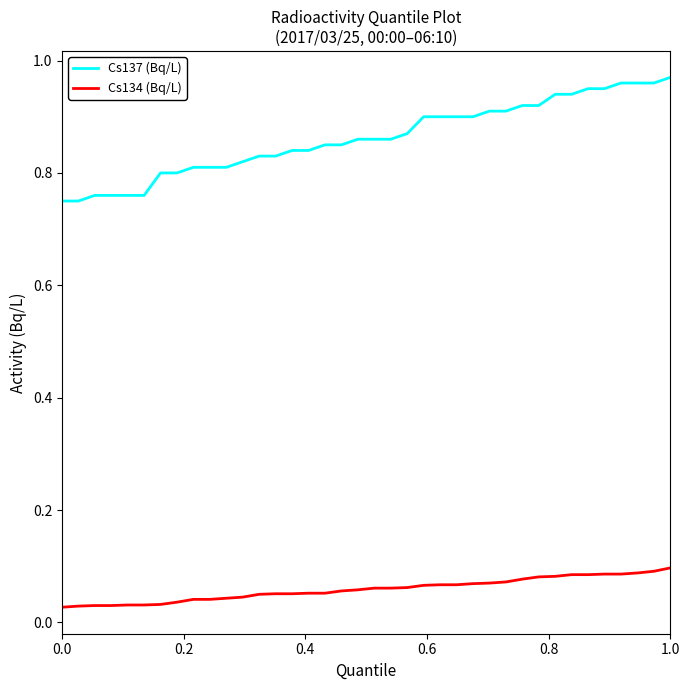

Is this an area chart (filled region under the line)?

No